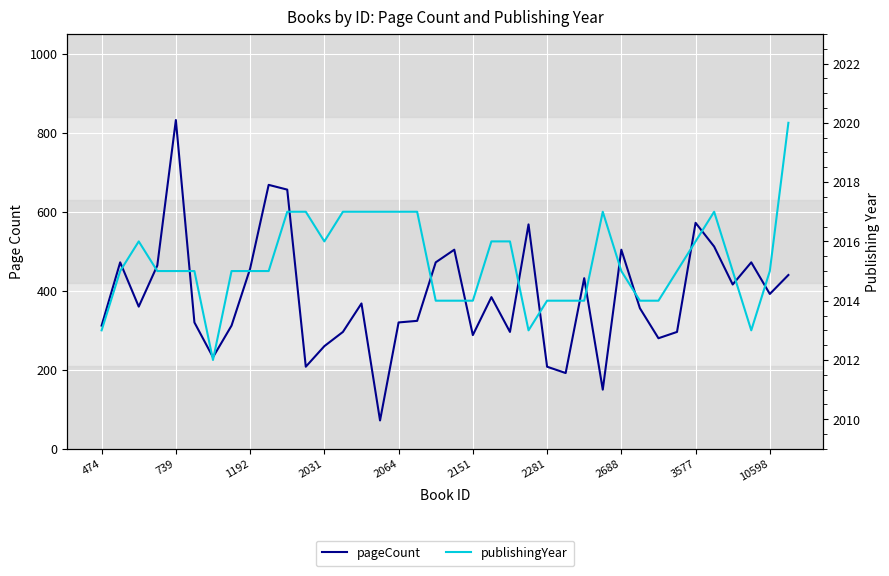

True or false: pageCount and publishingYear intersect in this chart.

False